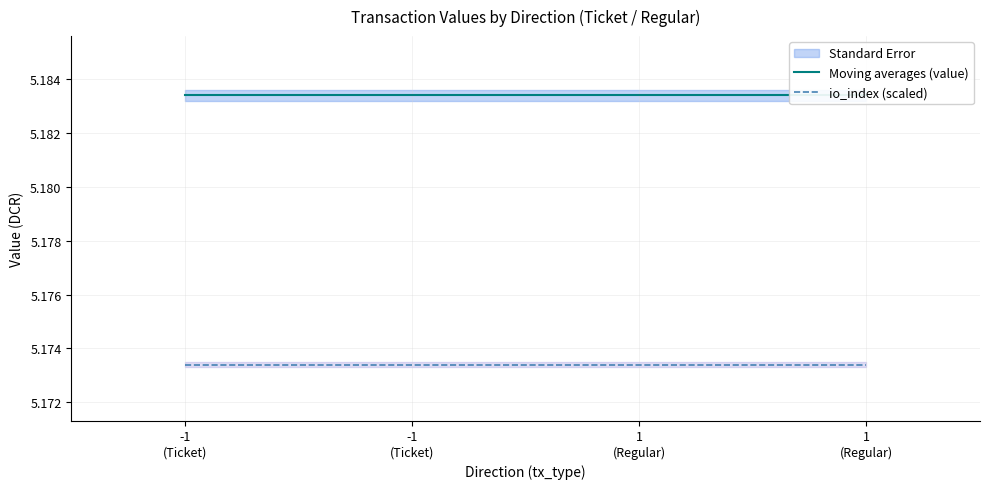

What is the total value across all series at 1
(Regular)?

10.4